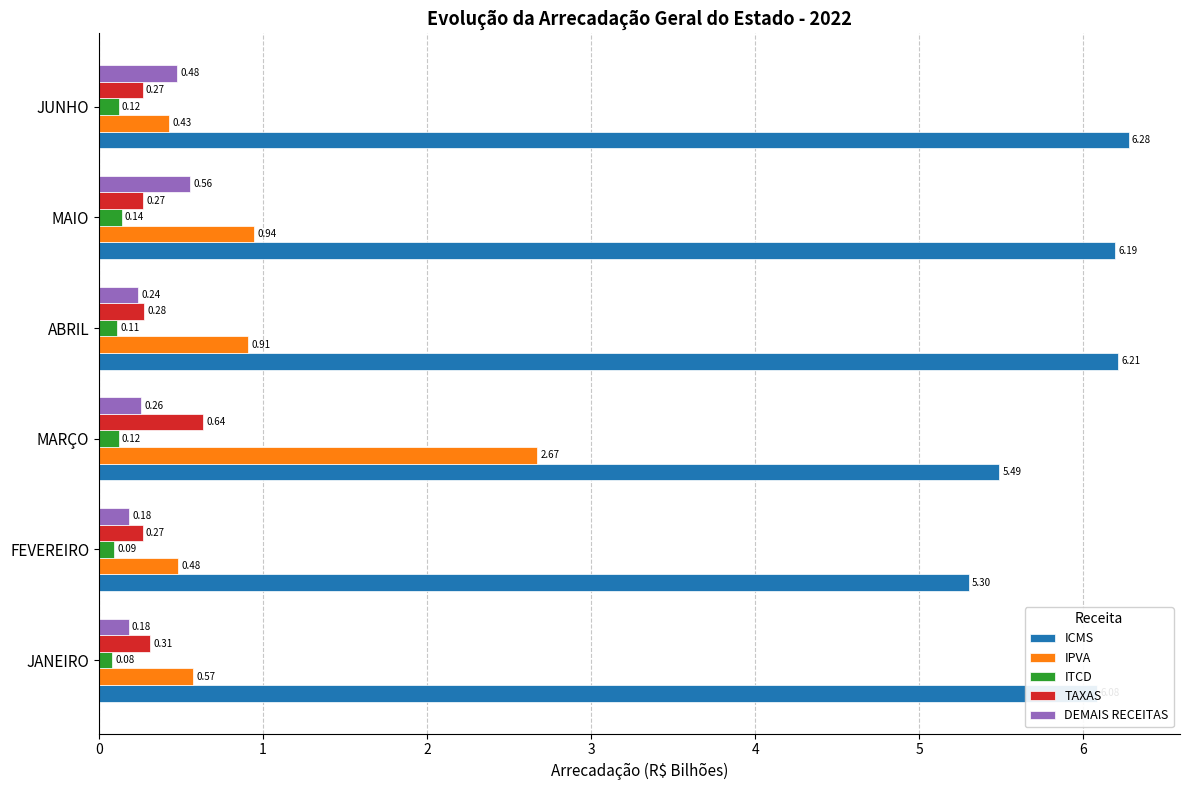

At FEVEREIRO, list the series in order from largest to smallest.

ICMS, IPVA, TAXAS, DEMAIS RECEITAS, ITCD